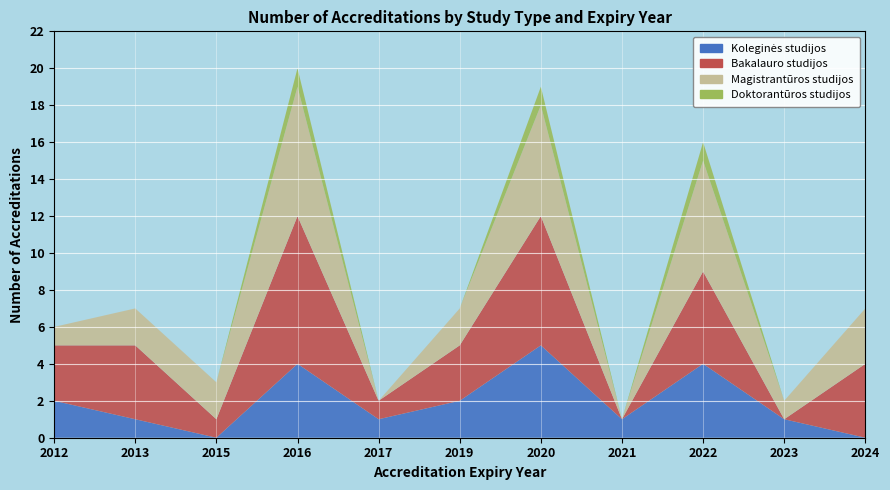

Reading left to right, what are all the values shown in this chart?

Koleginės studijos: 2	1	0	4	1	2	5	1	4	1	0
Bakalauro studijos: 3	4	1	8	1	3	7	0	5	0	4
Magistrantūros studijos: 1	2	2	7	0	2	6	0	6	1	3
Doktorantūros studijos: 0	0	0	1	0	0	1	0	1	0	0